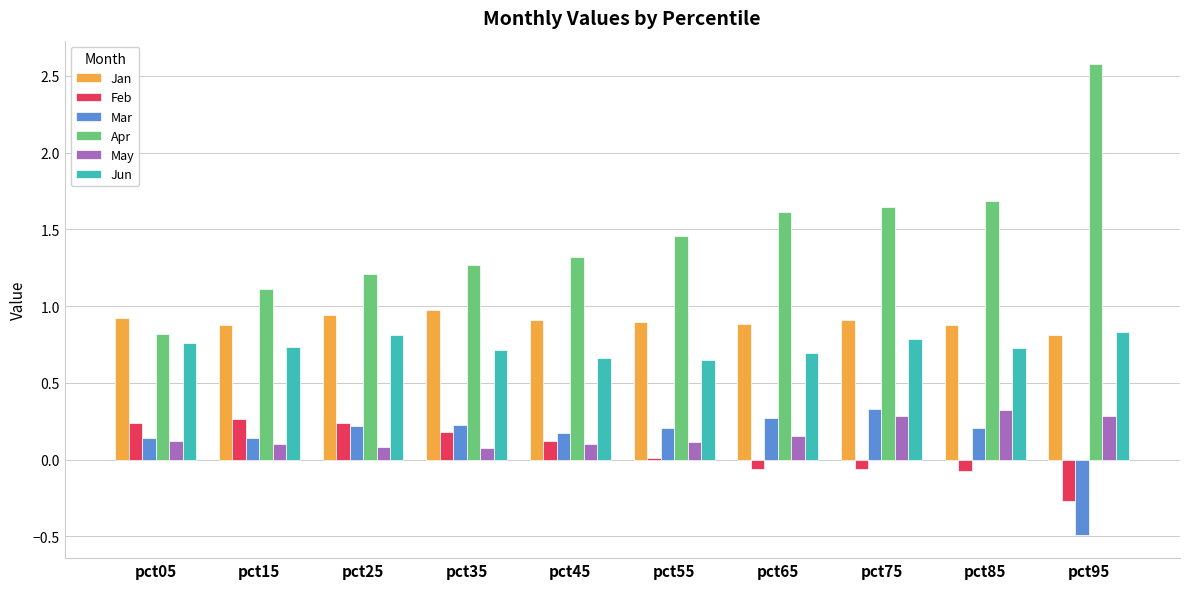

What is the sum of all Apr values?

14.7